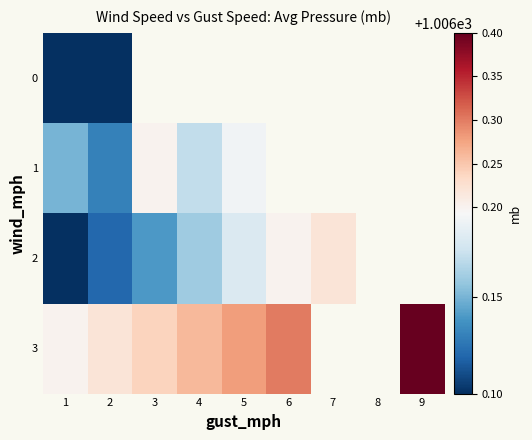

Is it true that 3 equals 701.1 at 6?

False